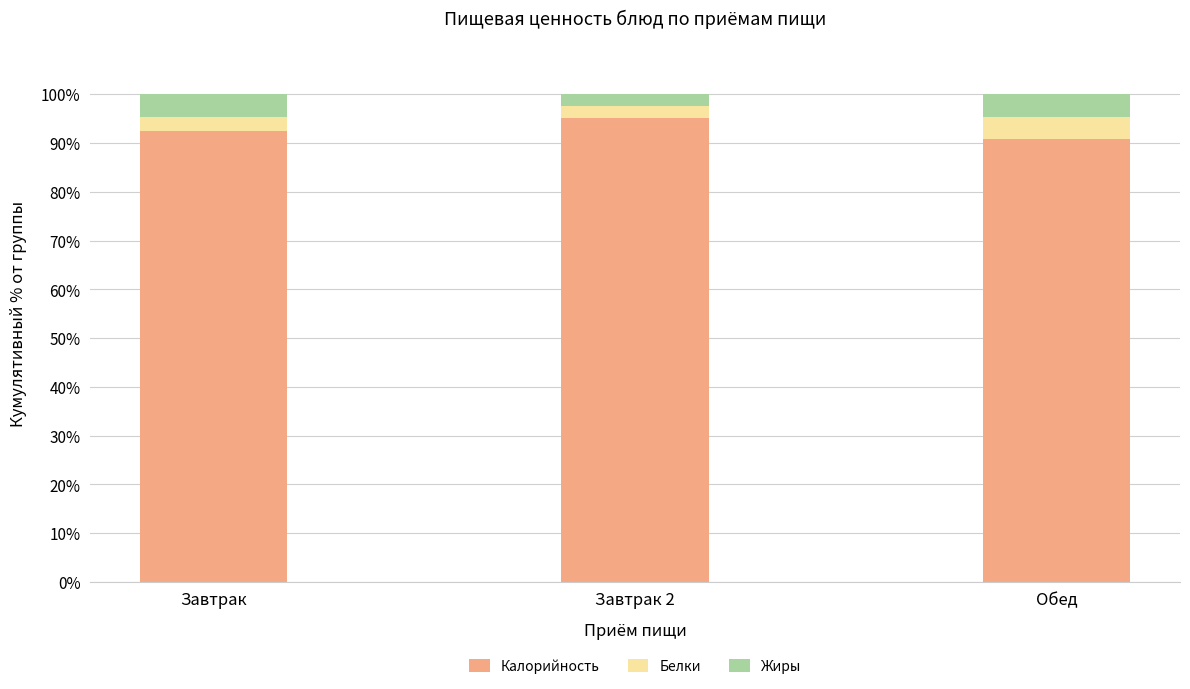

How many data points does each series have?

3